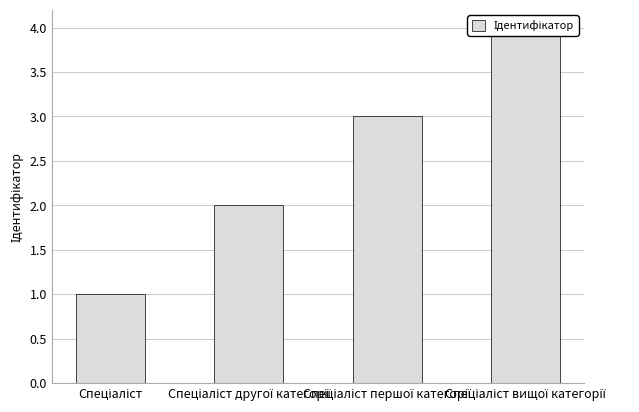

Reading left to right, transcribe all the data shown in this chart.

Спеціаліст=1	Спеціаліст другої категорії=2	Спеціаліст першої категорії=3	Спеціаліст вищої категорії=4